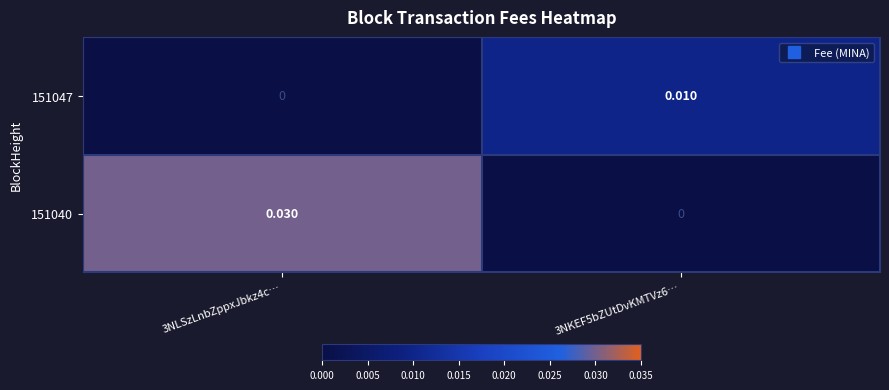

Rank the series by their average value, from lowest to highest.

151047, 151040